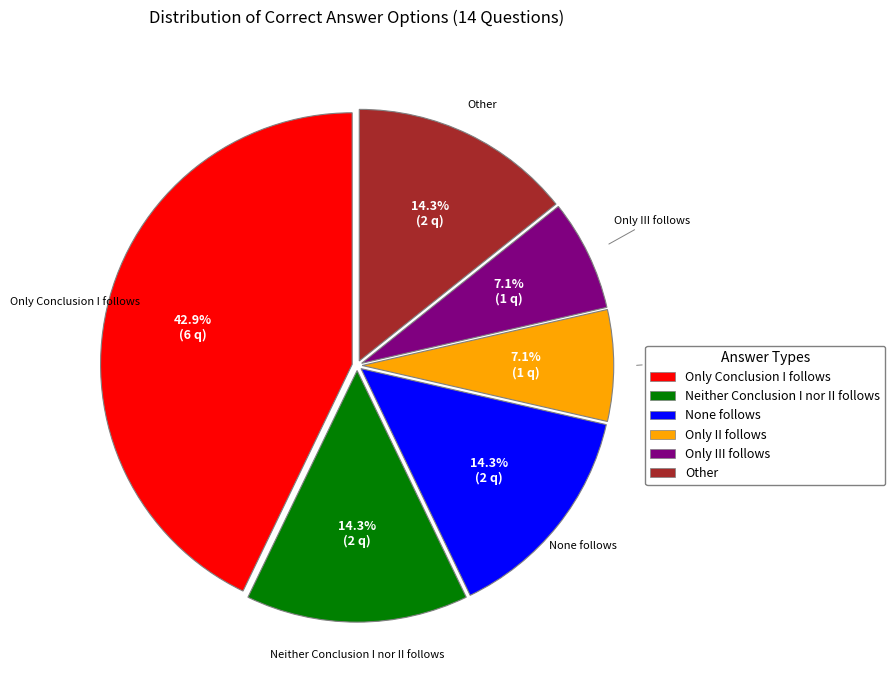

How much of the chart is everything except None follows?

85.7%